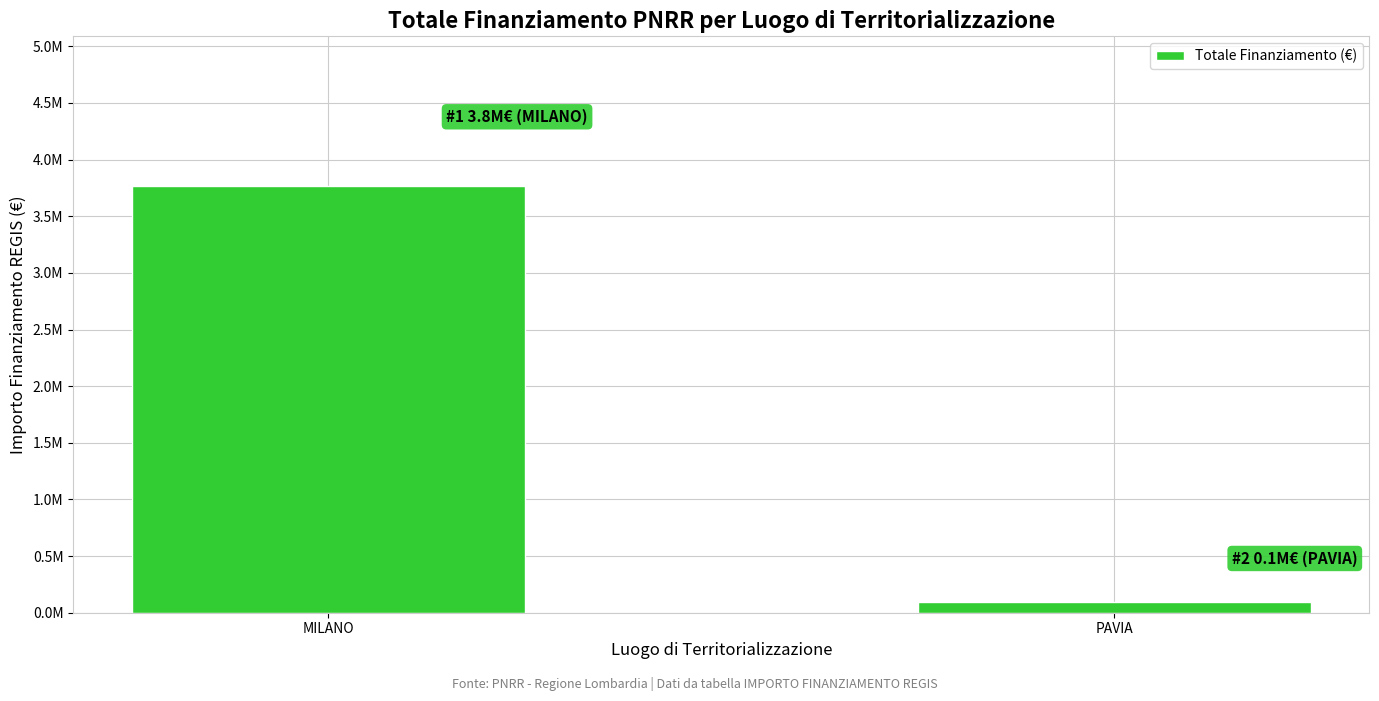

What is the value of the 1st bar from the left?

3769127